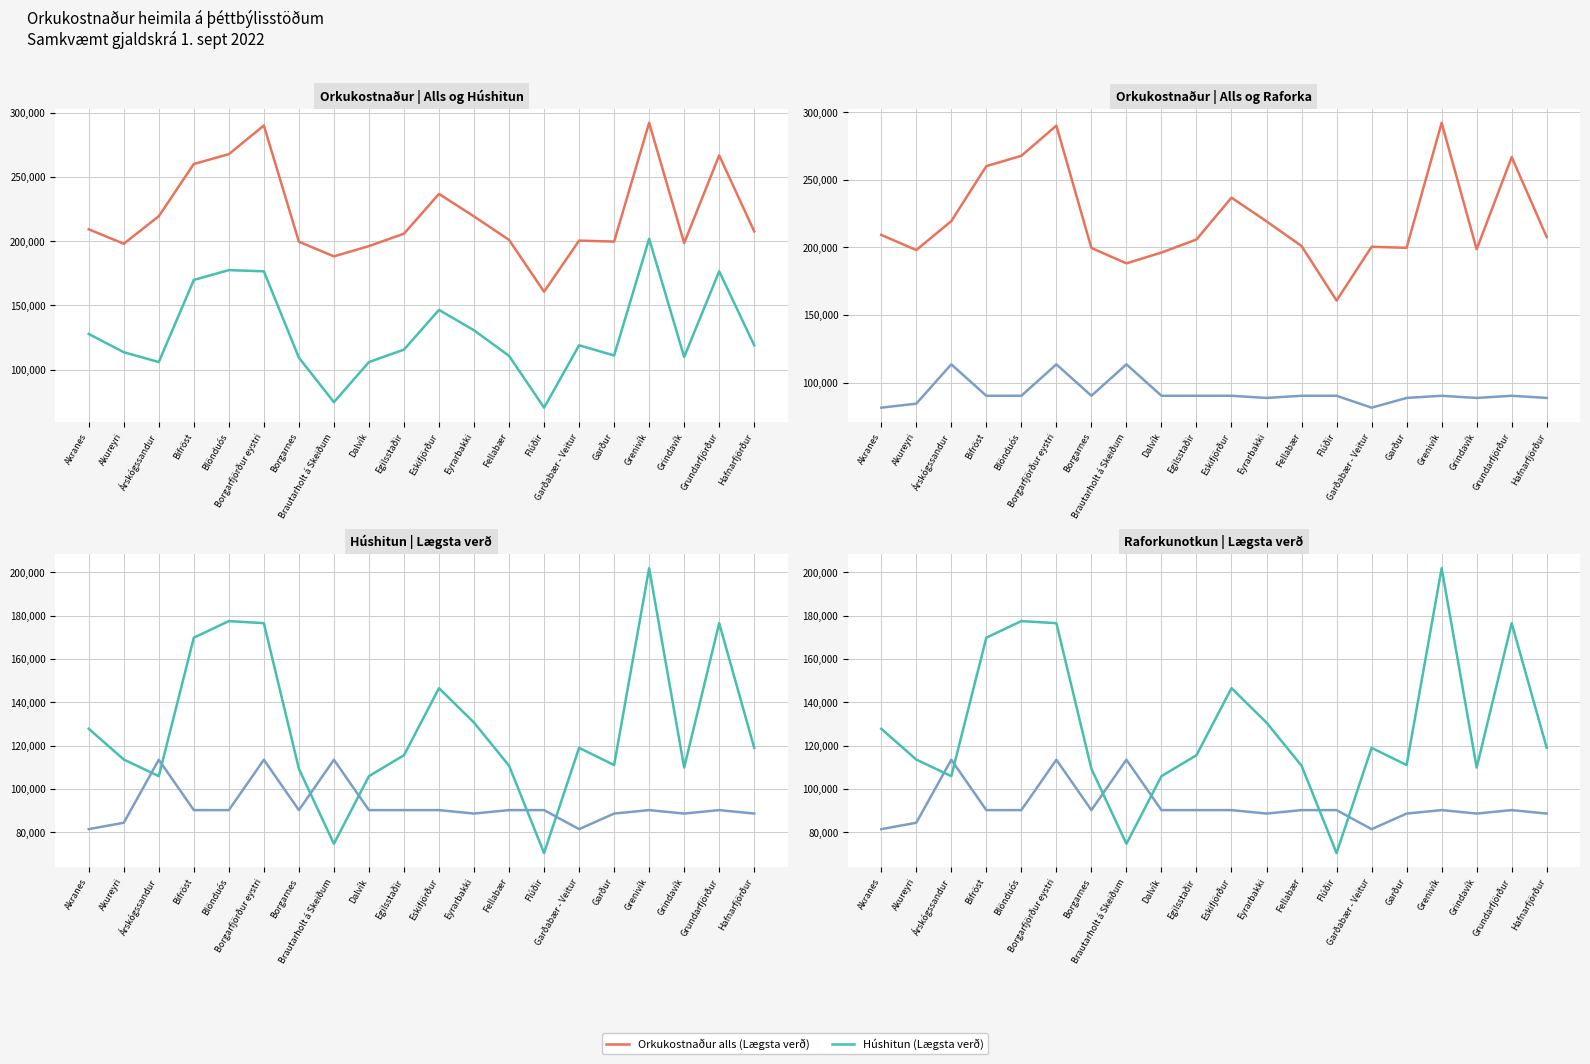

What is the total value across all series at Árskógssandur?

438876